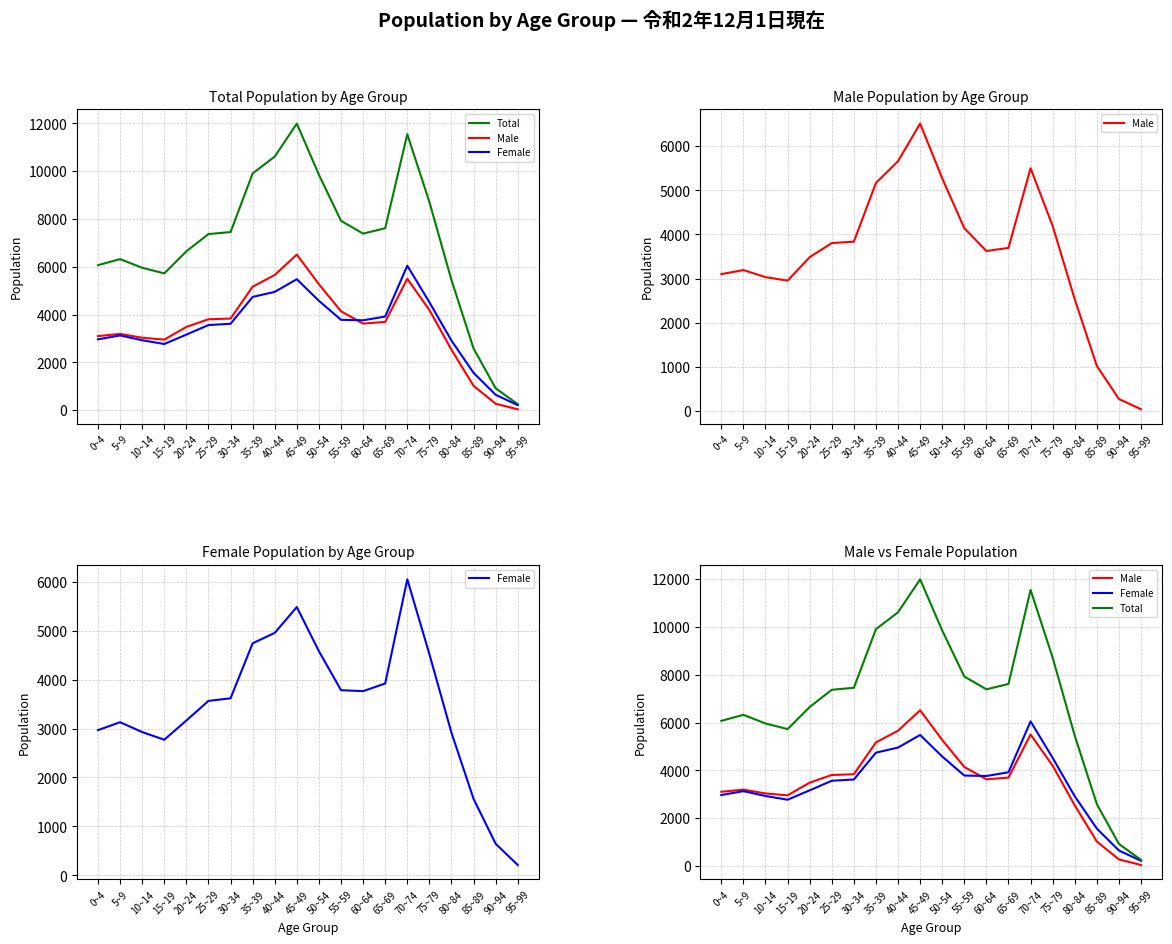

What is the label of the 10th point from the left?

45~49